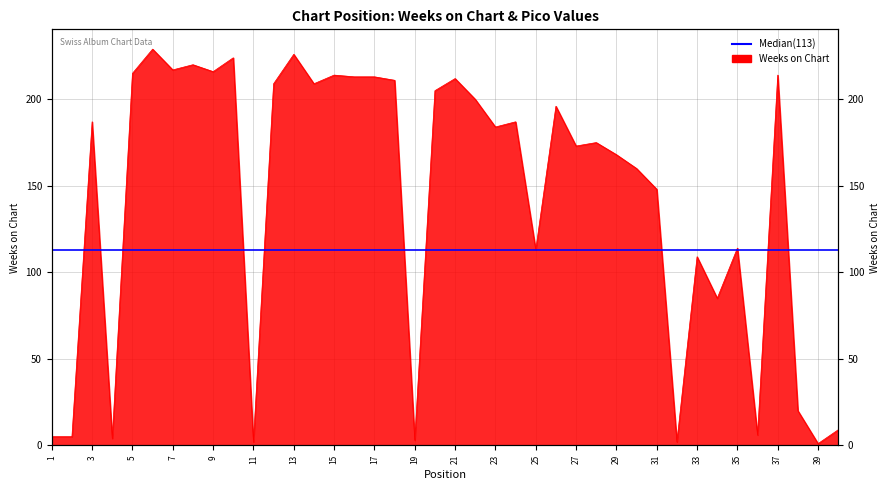

The value at 36 is 9. True or false?

False